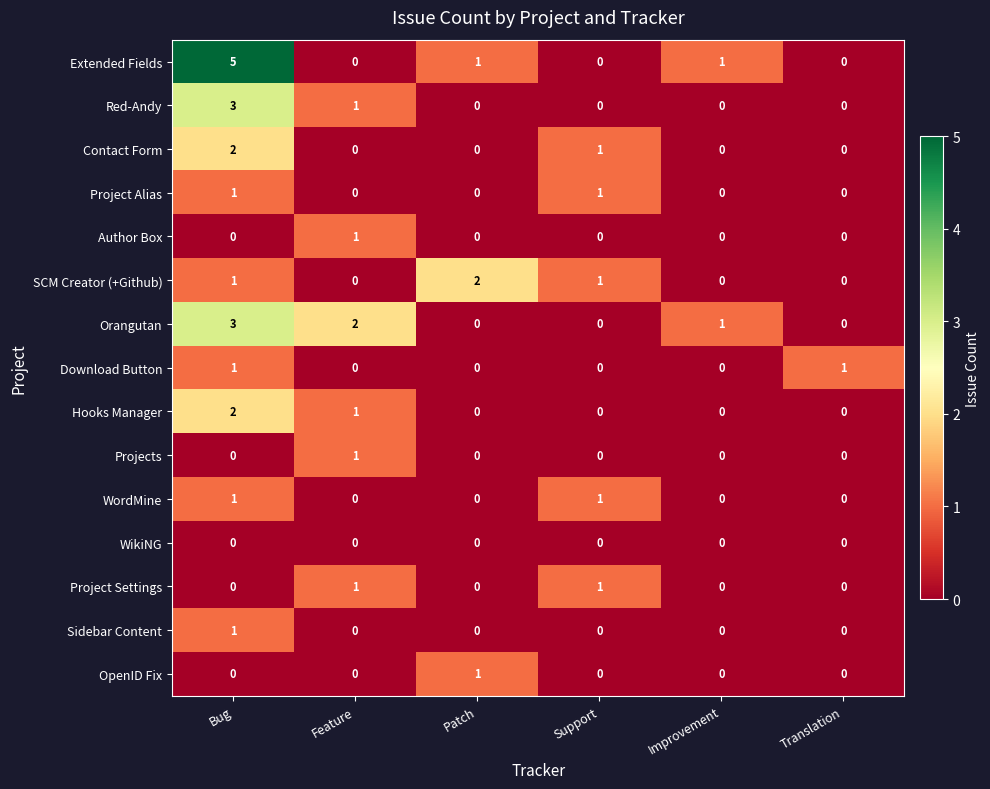

What is the difference between the maximum and minimum values in the Extended Fields series?

5